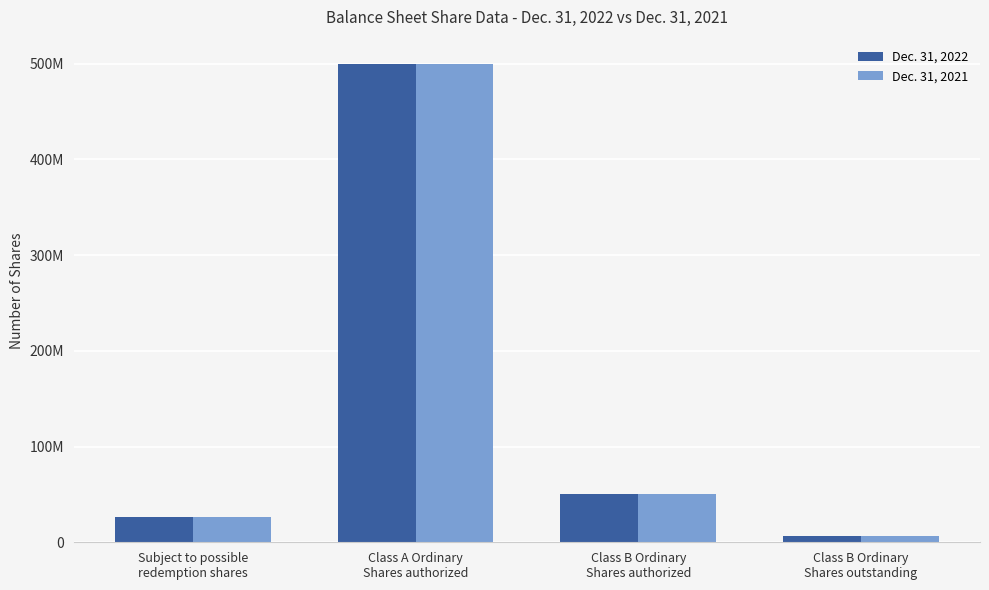

What is the greatest value displayed?

500000000